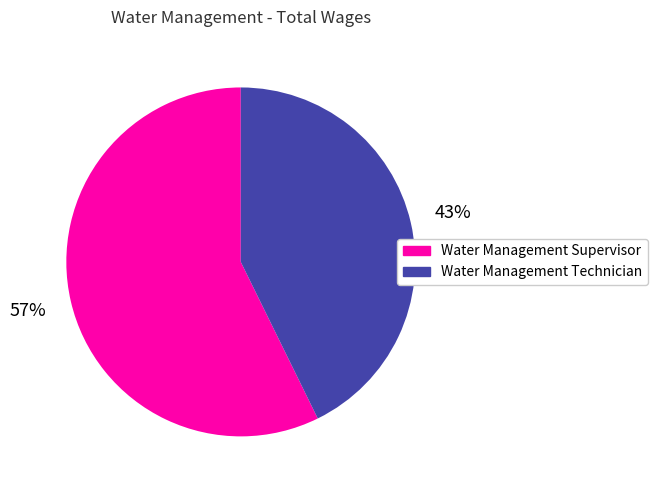

Do Water Management Supervisor and Water Management Technician together represent more than half of the pie?

Yes